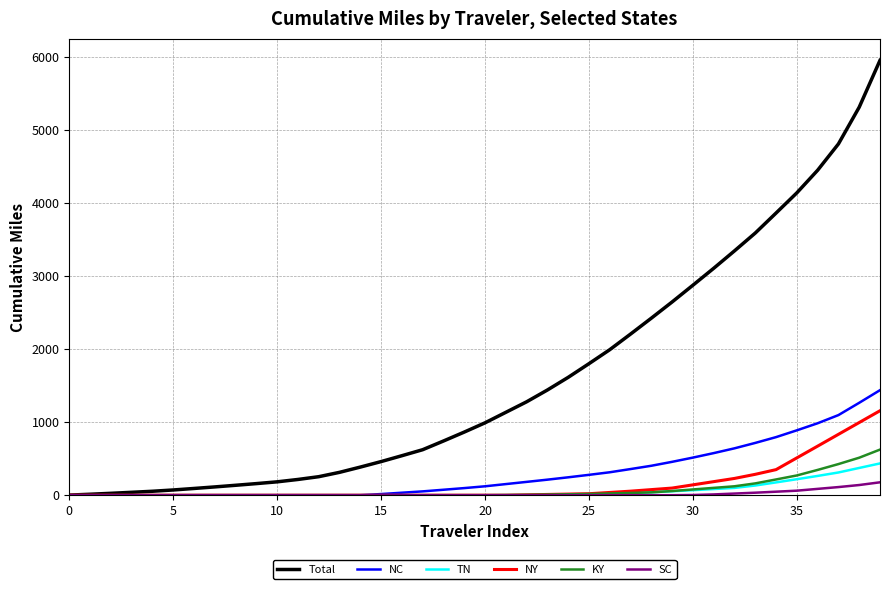

At how many categories does at least one series exceed 4482?

3